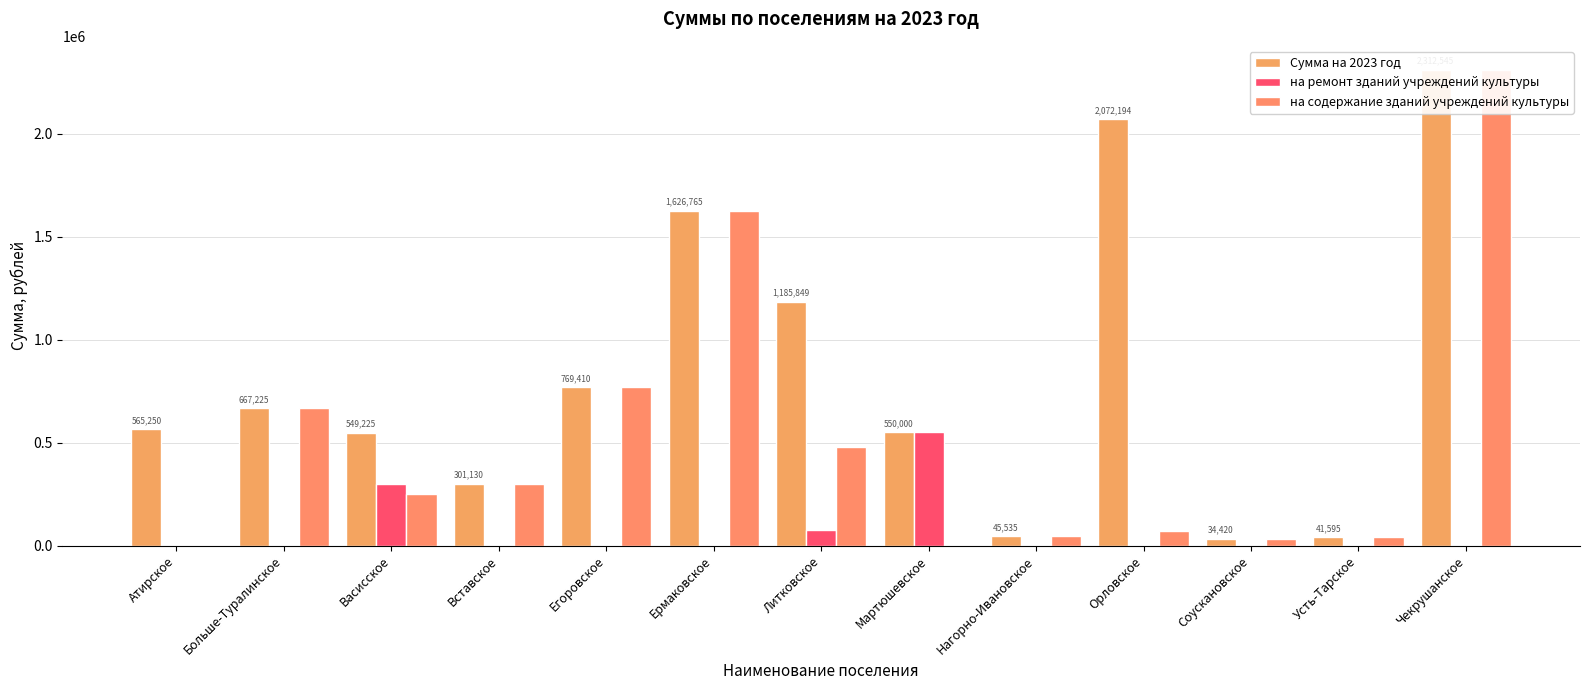

What is the spread (max minus min) of values at Соускановское?

34420.0